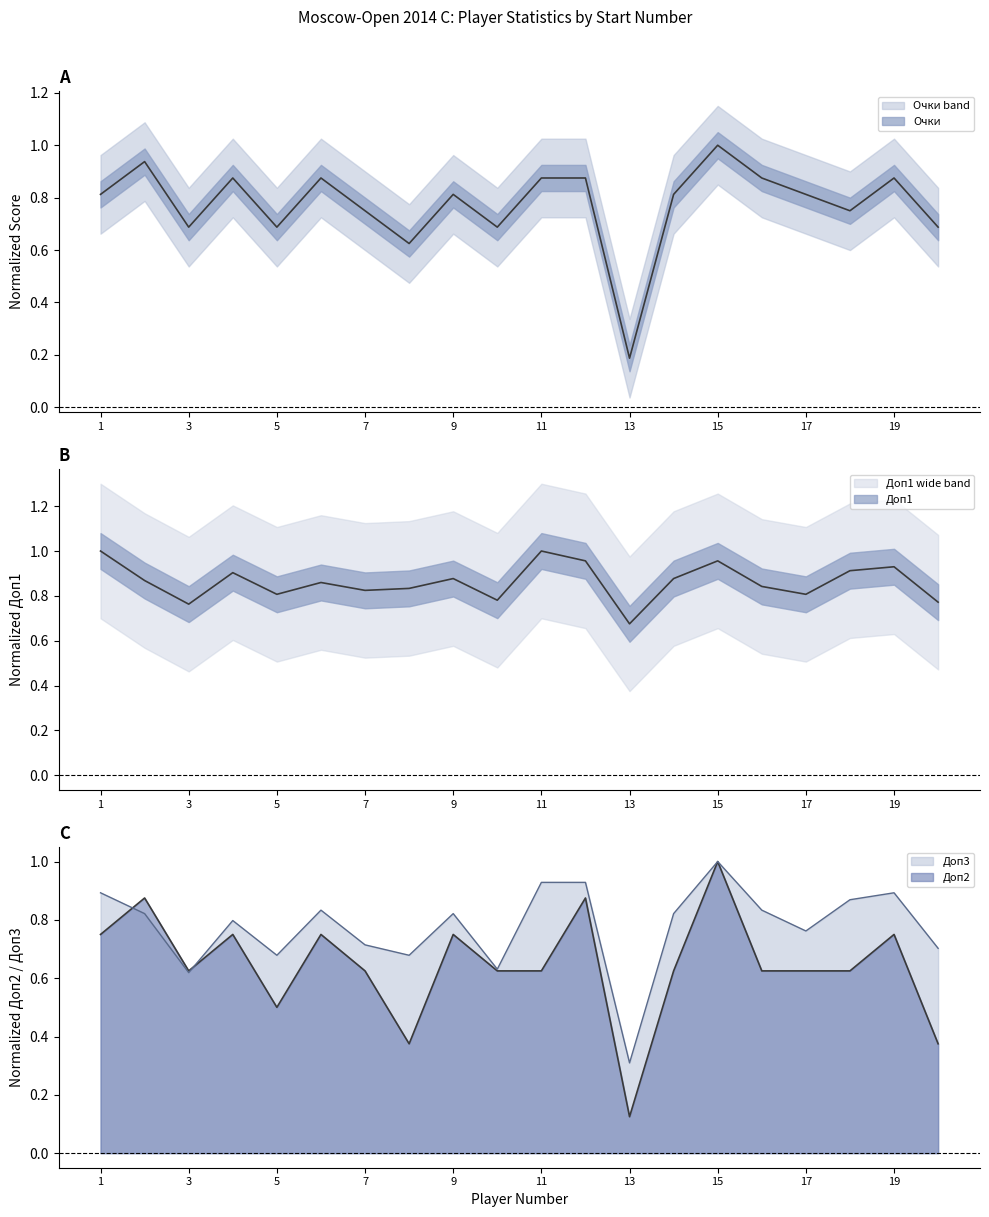

What is the lowest value of the Доп3 series?

0.3